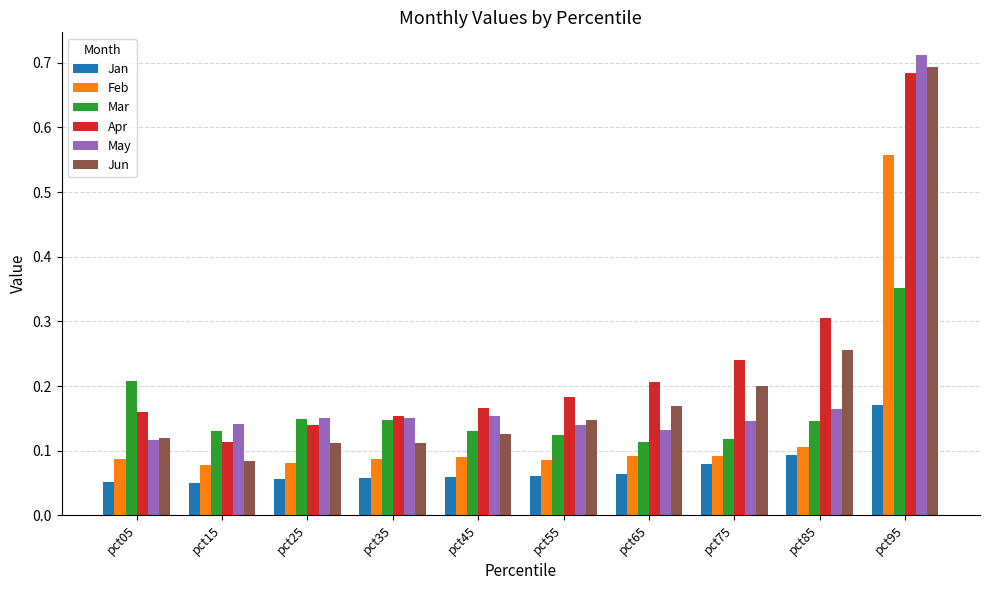

At how many categories does at least one series exceed 0?

10